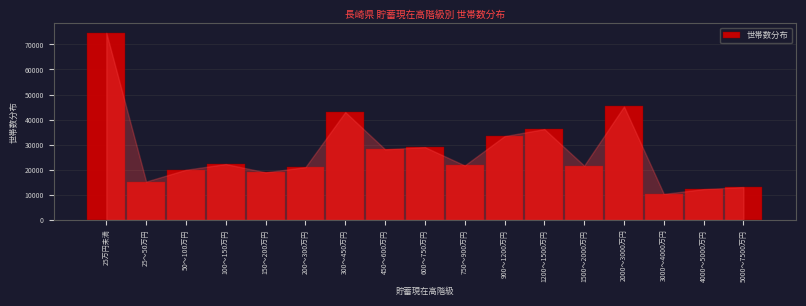

What is the ratio of the value at 900～1200万円 to the value at 1500～2000万円?

1.5